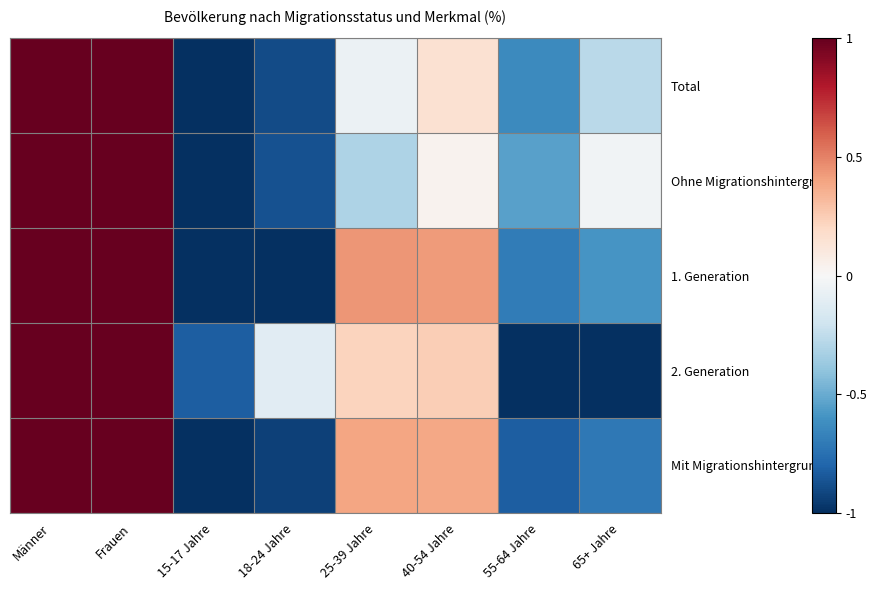

At how many categories does at least one series exceed 0?

4